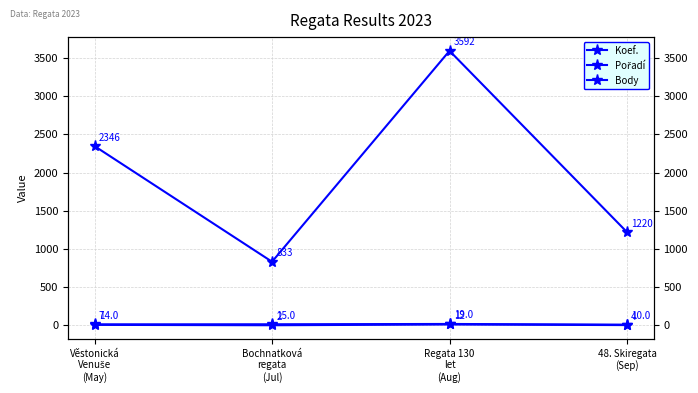

Does the chart have visible grid lines?

Yes